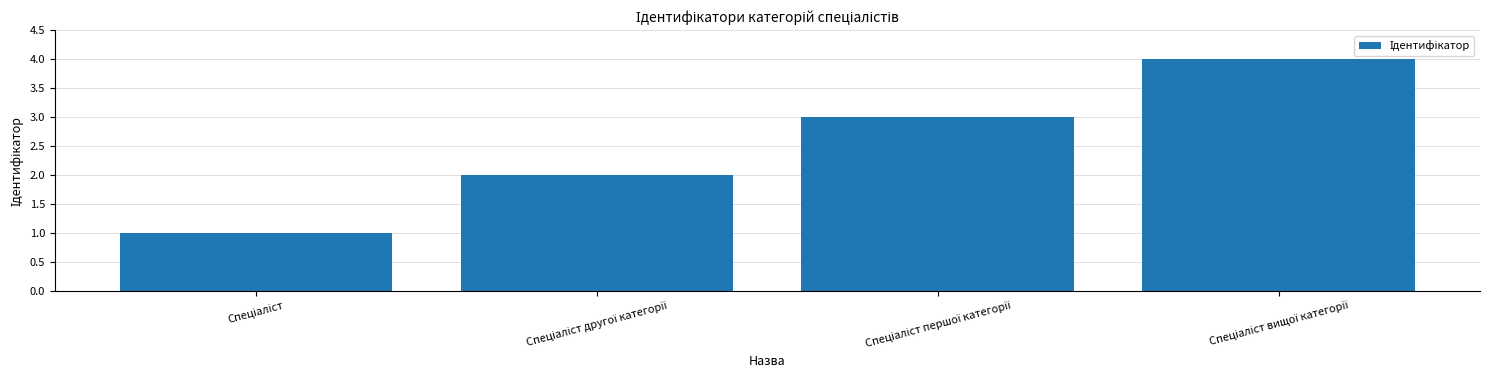

What is the smallest value displayed?

1